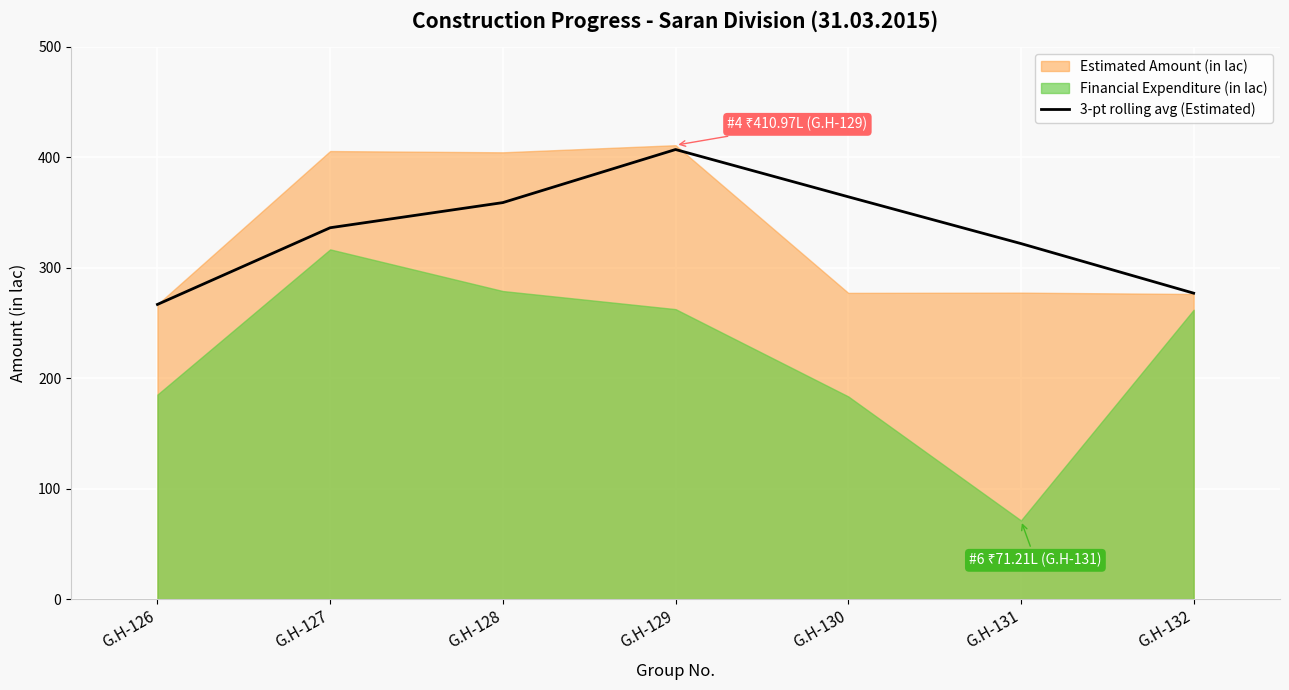

The value of 3-pt rolling avg (Estimated) at G.H-132 is 111.1. True or false?

False